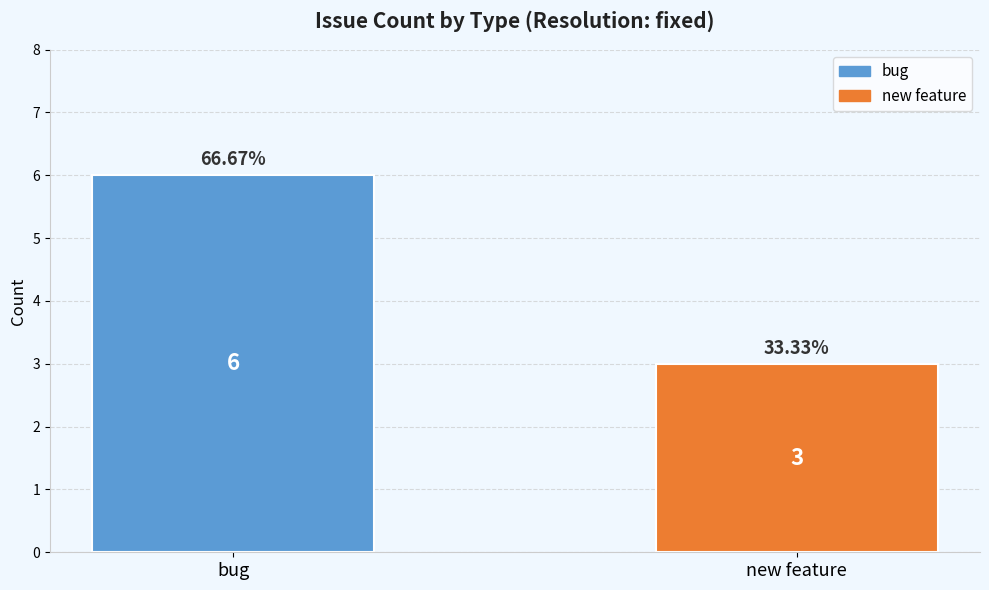

What is the greatest value displayed?

6